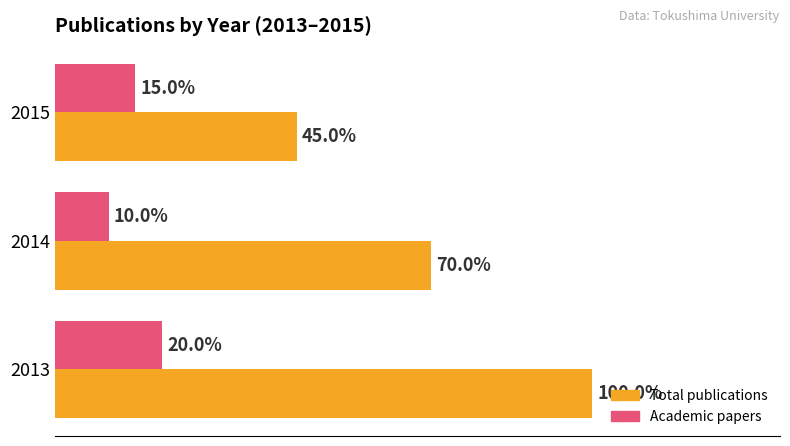

What are all the series names shown in the legend?

Total publications, Academic papers